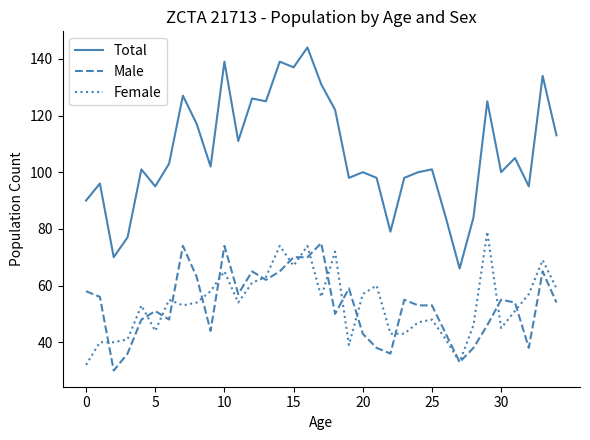

Which series has the largest total across all categories?

Total